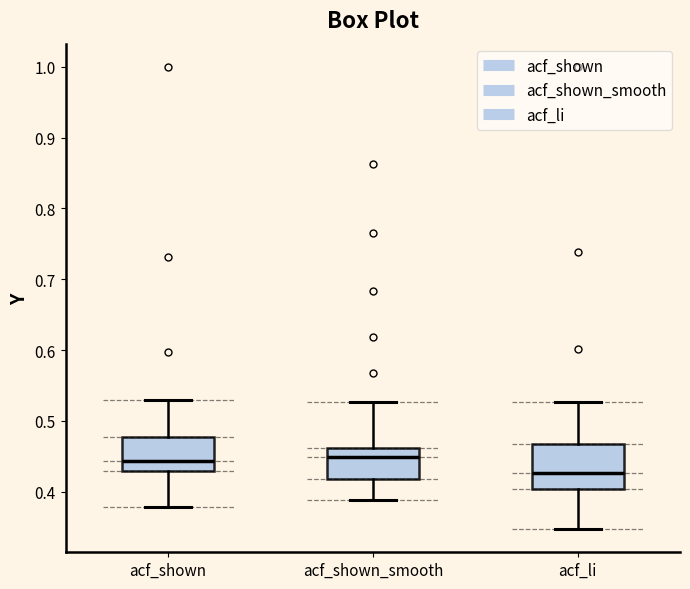

Reading left to right, transcribe this box plot: for each box, give where its median line is, the range the box spans, and where its two whiskers end, as read against the y-axis. The values are not printed on the chart, so give them approximately, as read against the axis.

acf_shown: median 0.44, box 0.43 to 0.48, whiskers 0.38 to 0.53
acf_shown_smooth: median 0.45, box 0.42 to 0.46, whiskers 0.39 to 0.53
acf_li: median 0.43, box 0.40 to 0.47, whiskers 0.35 to 0.53